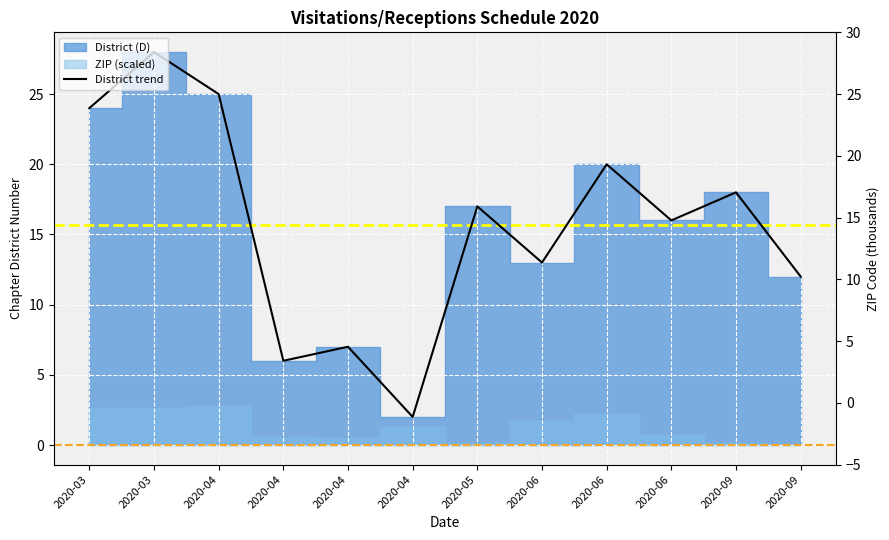

At which label is the value closest to 15?

2020-06